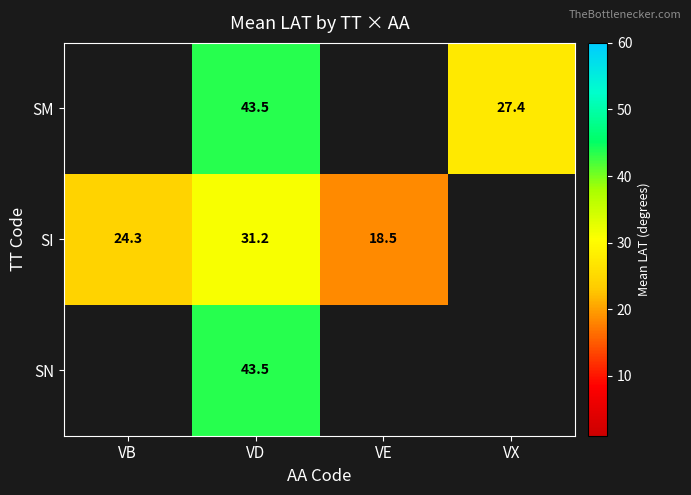

What is the difference between the highest and lowest values at VD?

12.3